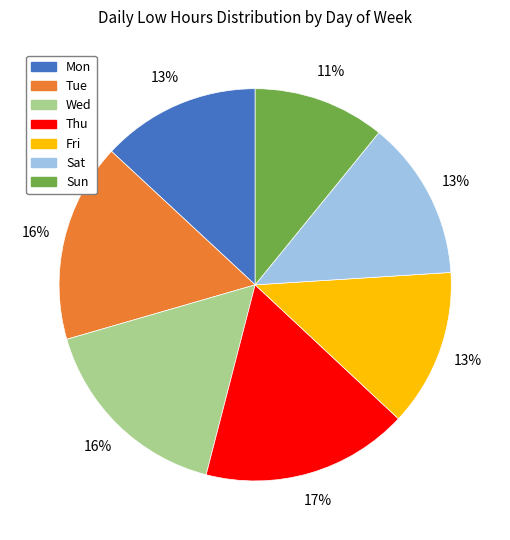

Does any single category account for the majority?

No